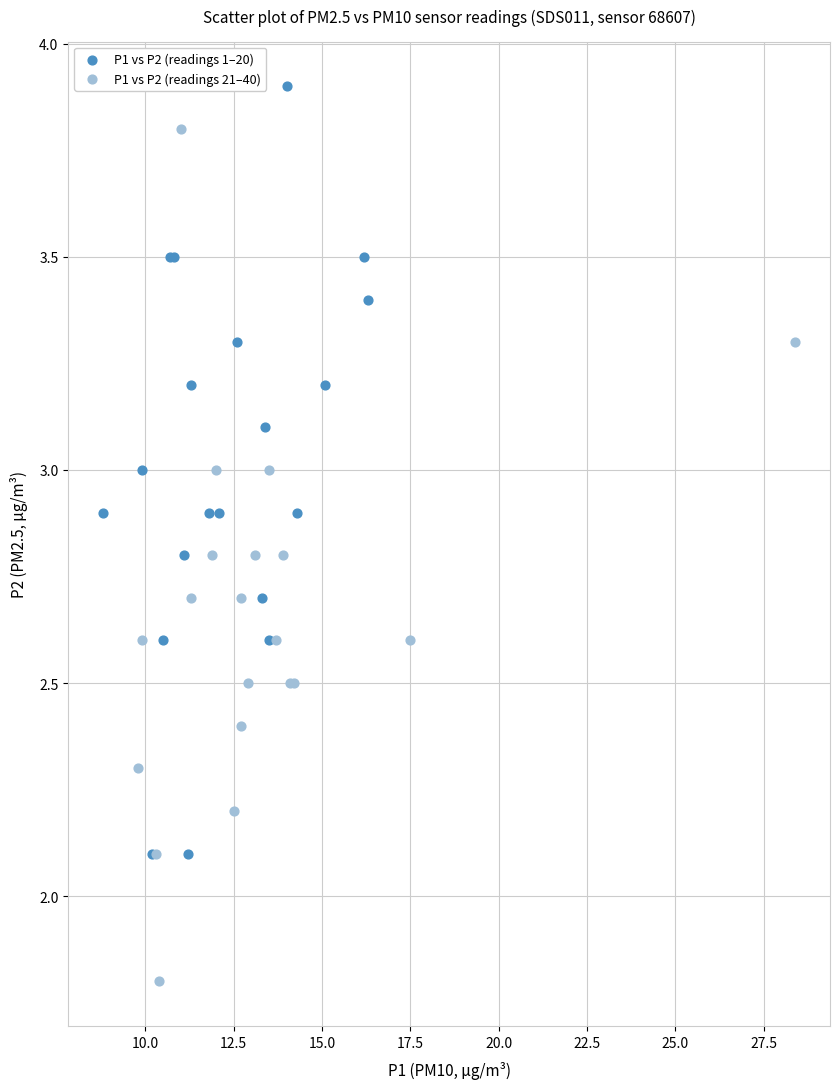

Which series reaches the maximum Y coordinate?

P1 vs P2 (readings 1–20)